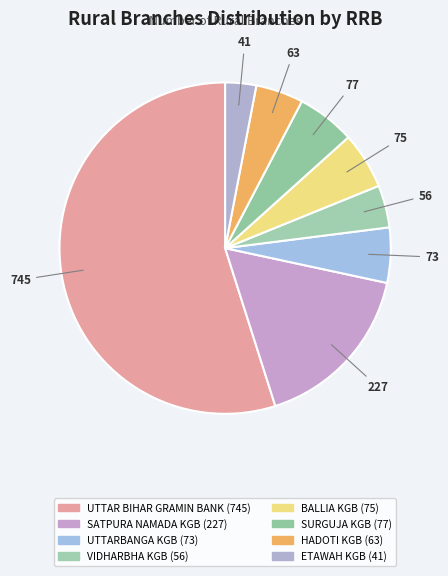

True or false: SURGUJA KGB accounts for 6% of the total.

True